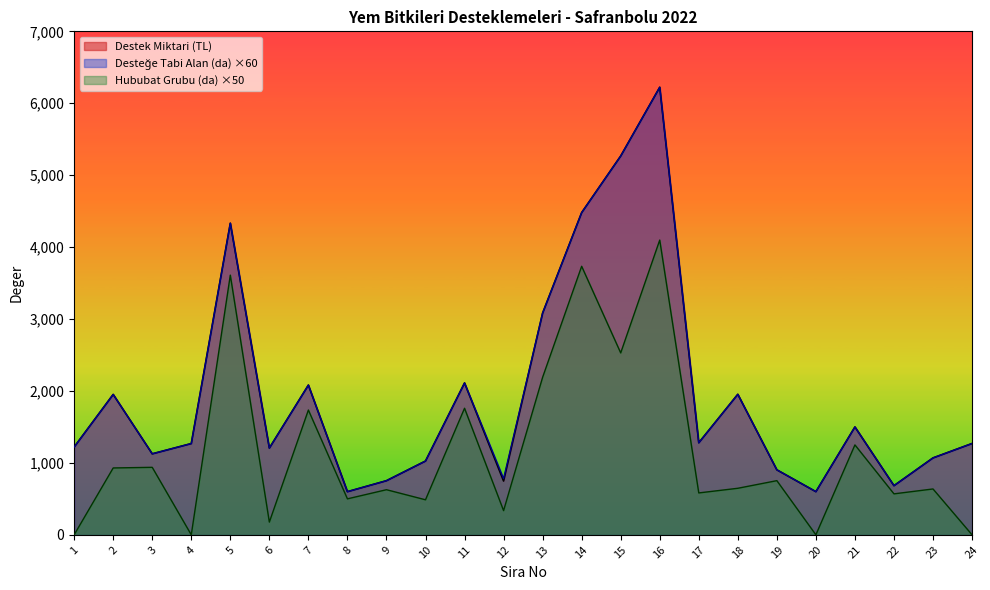

Rank the series at 24 from lowest to highest value.

Hububat Grubu (da), Destek Miktari (TL), Desteğe Tabi Alan (da)